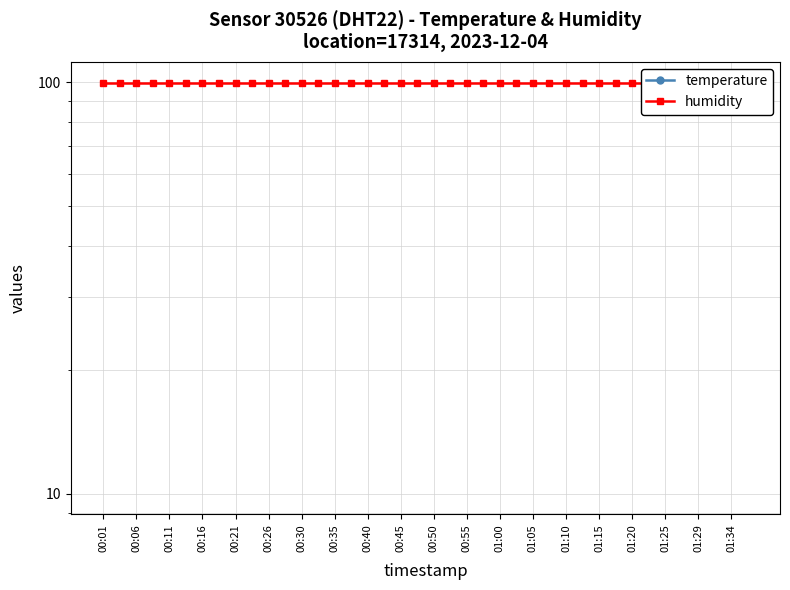

What position from the left is 25?

26